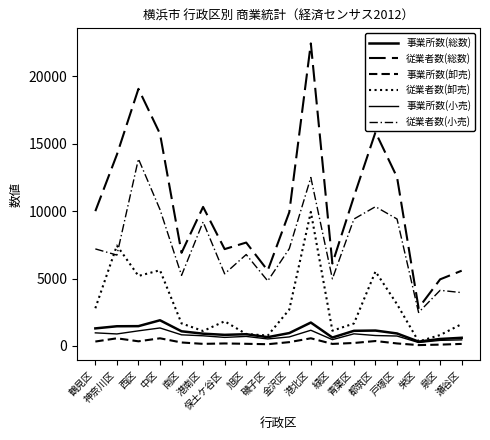

What is the greatest value displayed?

22450